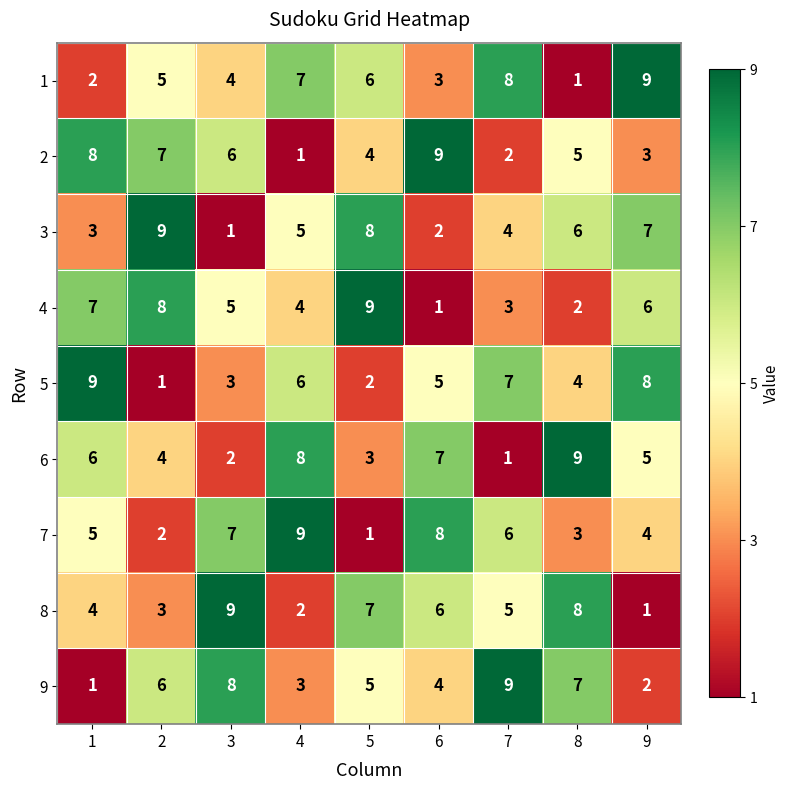

What is the average value of the 4 series?

5